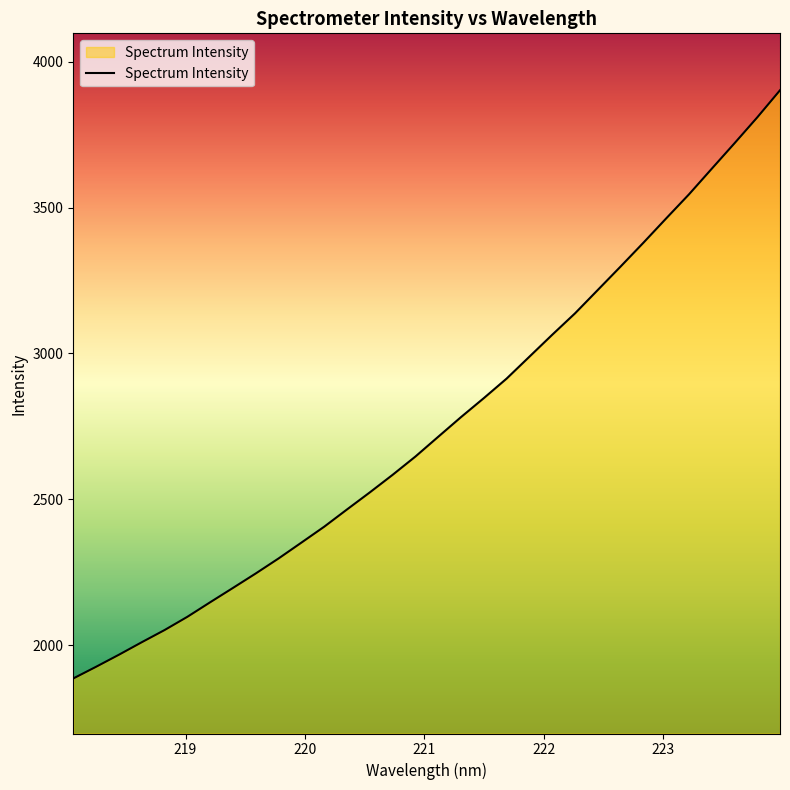

What is the greatest value displayed?

3902.0